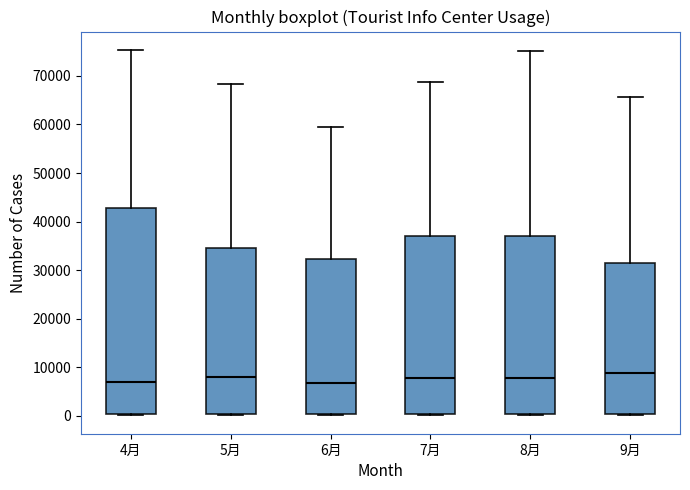

Reading left to right, transcribe this box plot: for each box, give where its median line is, the range the box spans, and where its two whiskers end, as read against the y-axis. The values are not printed on the chart, so give them approximately, as read against the axis.

4月: median 7000, box 0 to 43000, whiskers 0 to 75000
5月: median 8000, box 0 to 35000, whiskers 0 to 68000
6月: median 7000, box 0 to 32000, whiskers 0 to 59000
7月: median 8000, box 0 to 37000, whiskers 0 to 69000
8月: median 8000, box 0 to 37000, whiskers 0 to 75000
9月: median 9000, box 0 to 31000, whiskers 0 to 66000